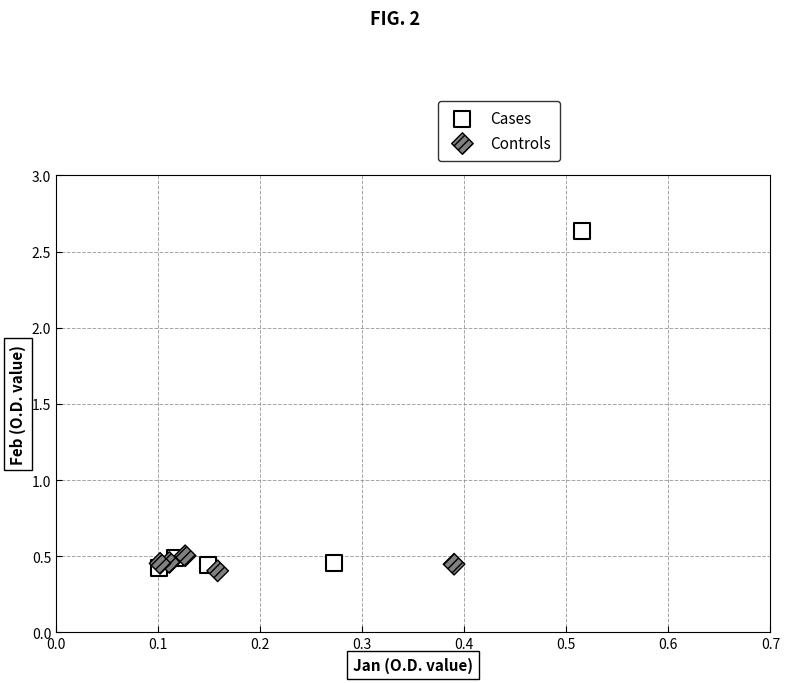

Which series contains the highest Y value?

Cases